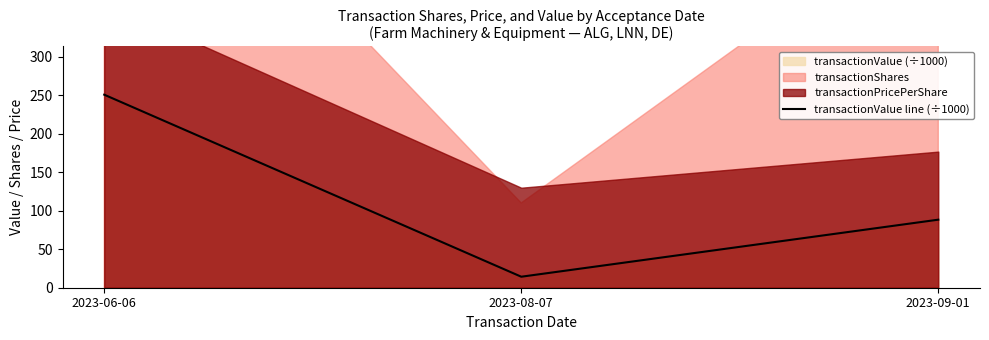

What is the label of the 2nd point from the right?

2023-08-07